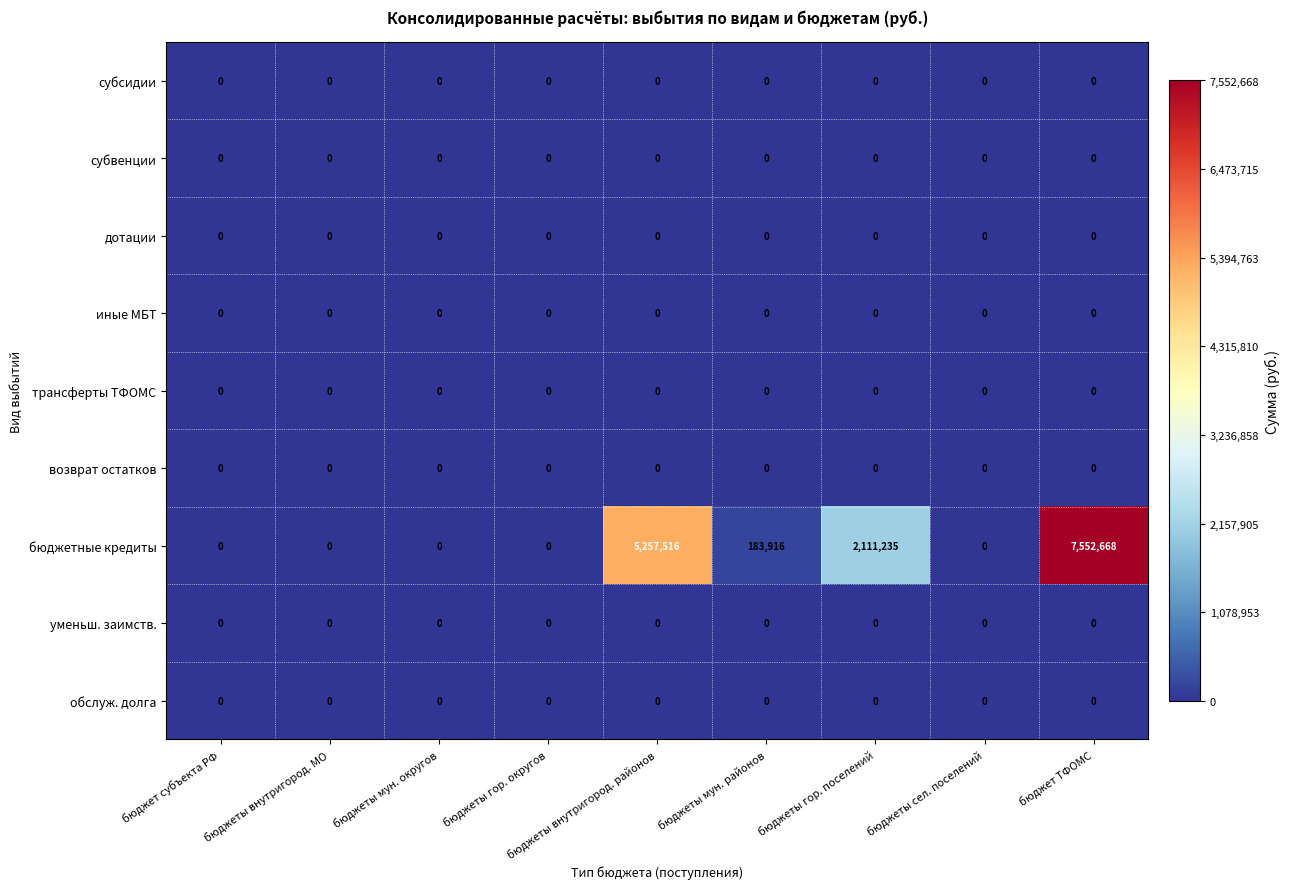

Which category has the highest value across all series?

бюджет ТФОМС